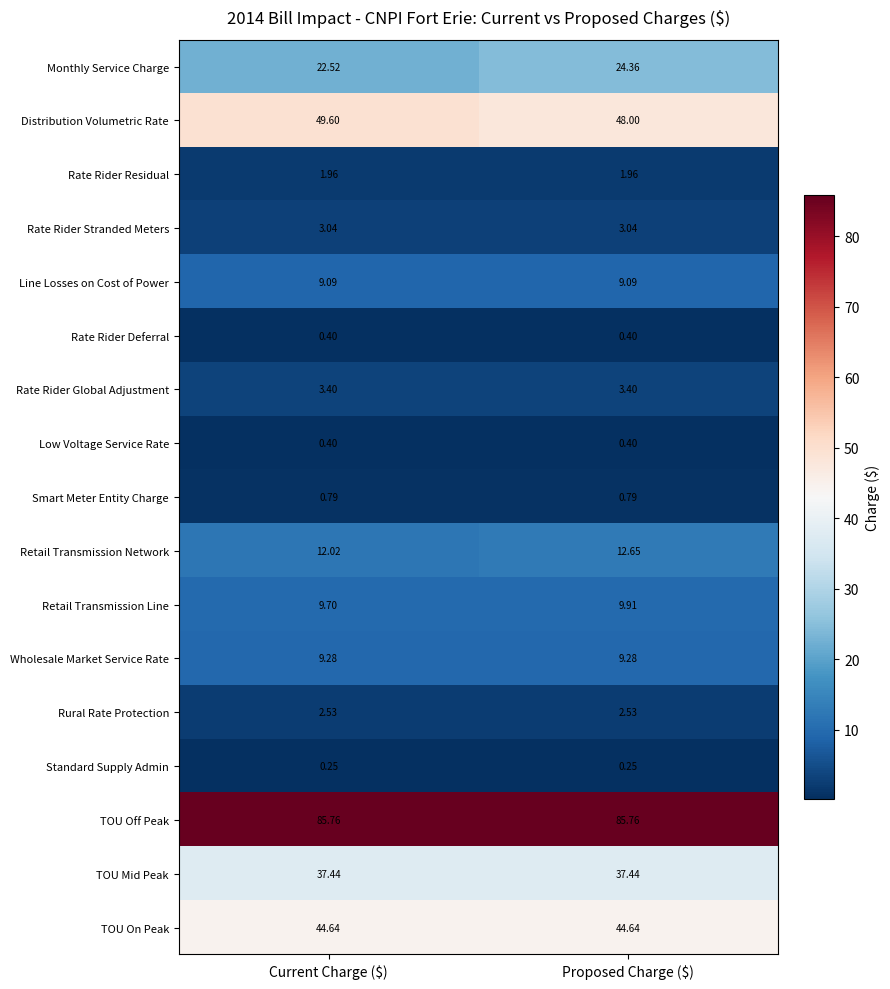

Which series has the largest range (max minus min)?

Monthly Service Charge